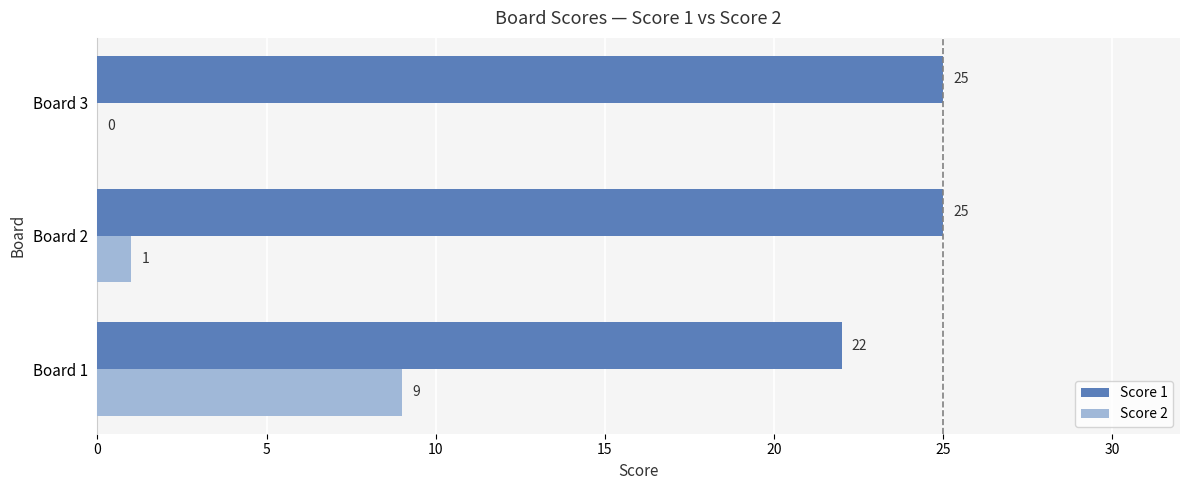

What is the total value across all series at Board 3?

25